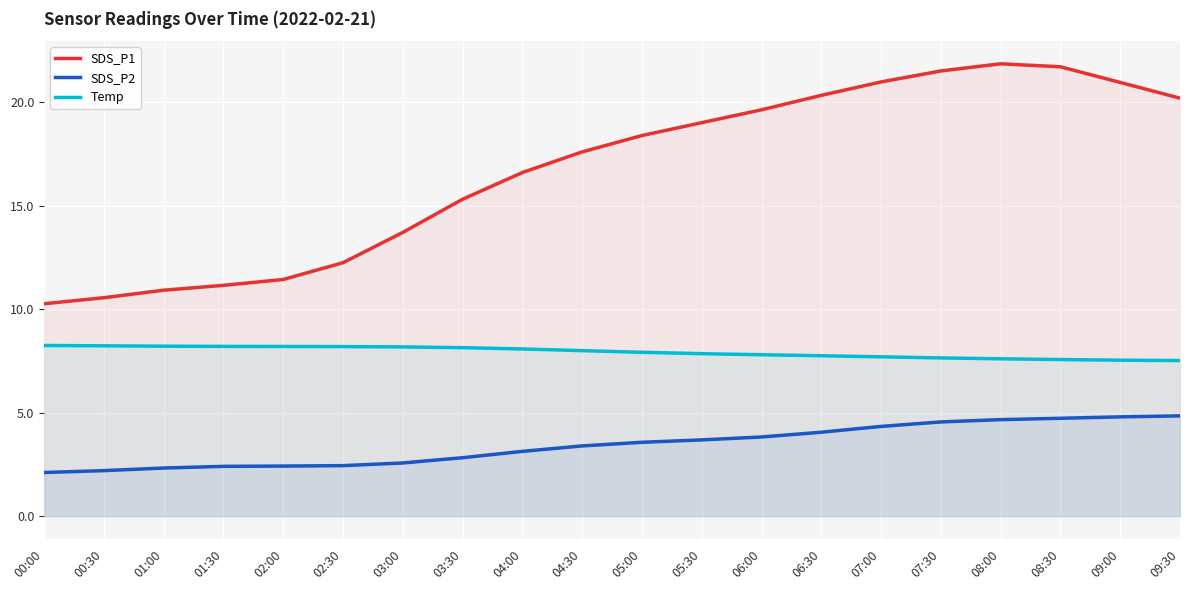

At which label does SDS_P1 first exceed 18?

05:00